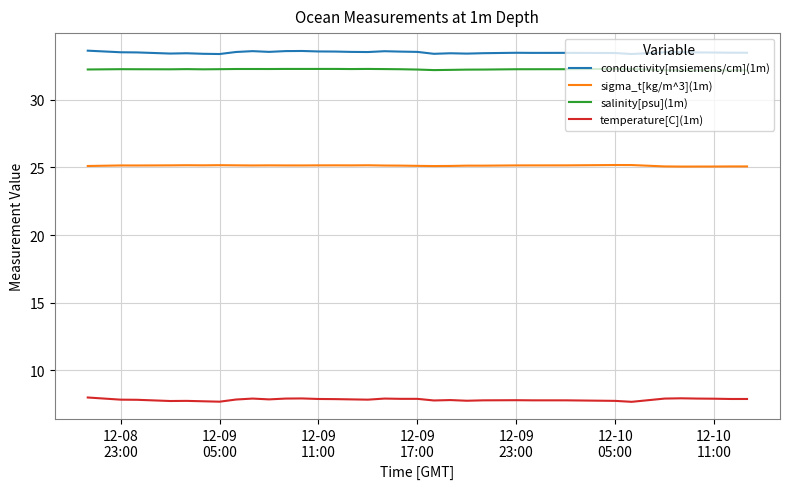

What is the minimum value shown in the chart?

7.7